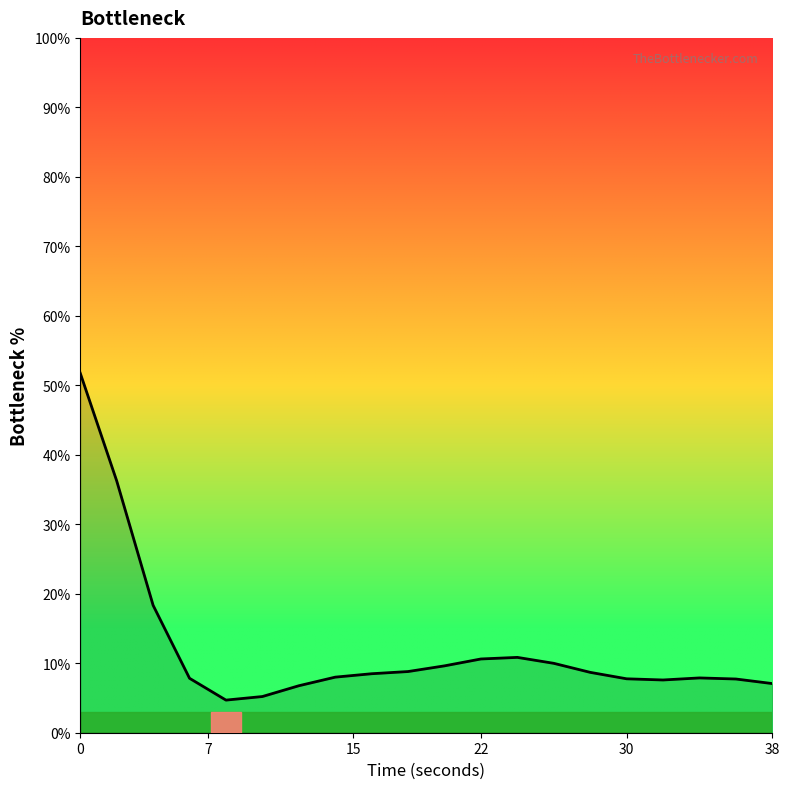

What is the difference between the maximum and minimum values?

47.0